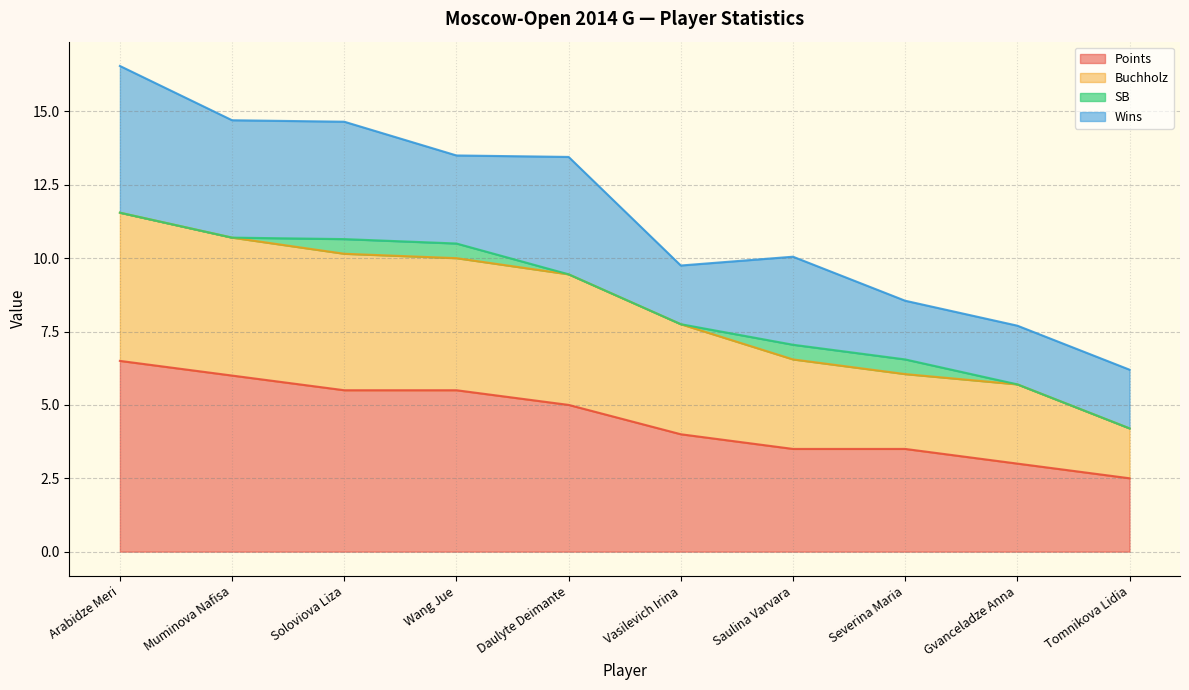

The Points series shows 9.2 at Wang Jue. True or false?

False